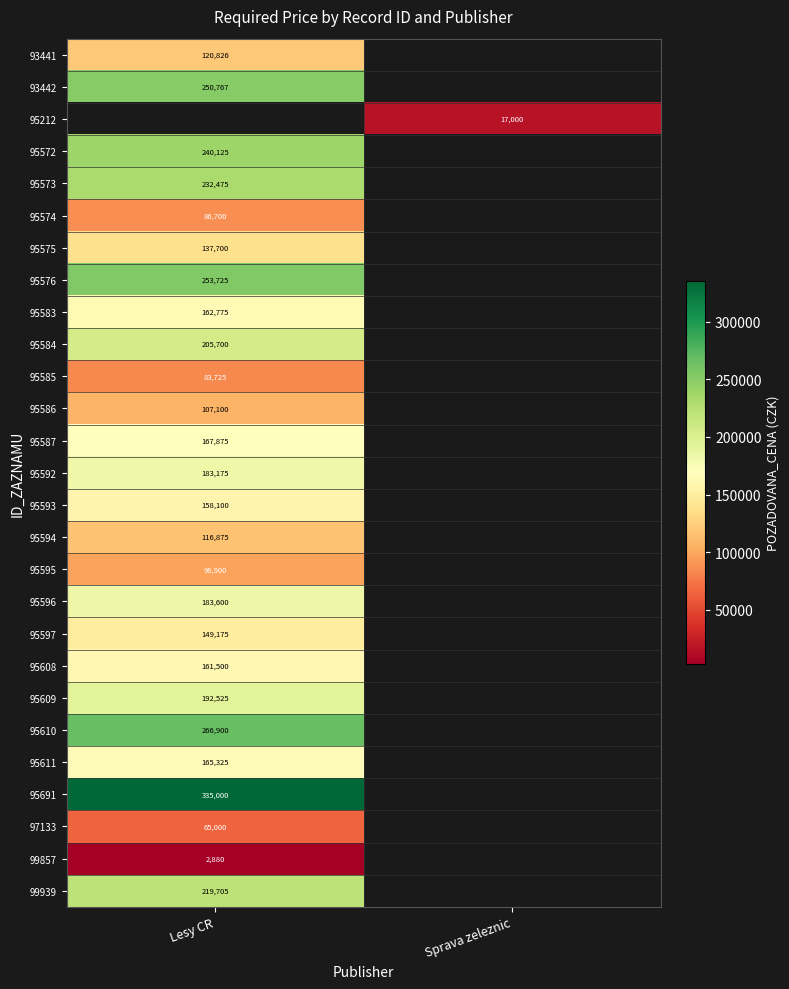

What is the greatest value displayed?

335000.0